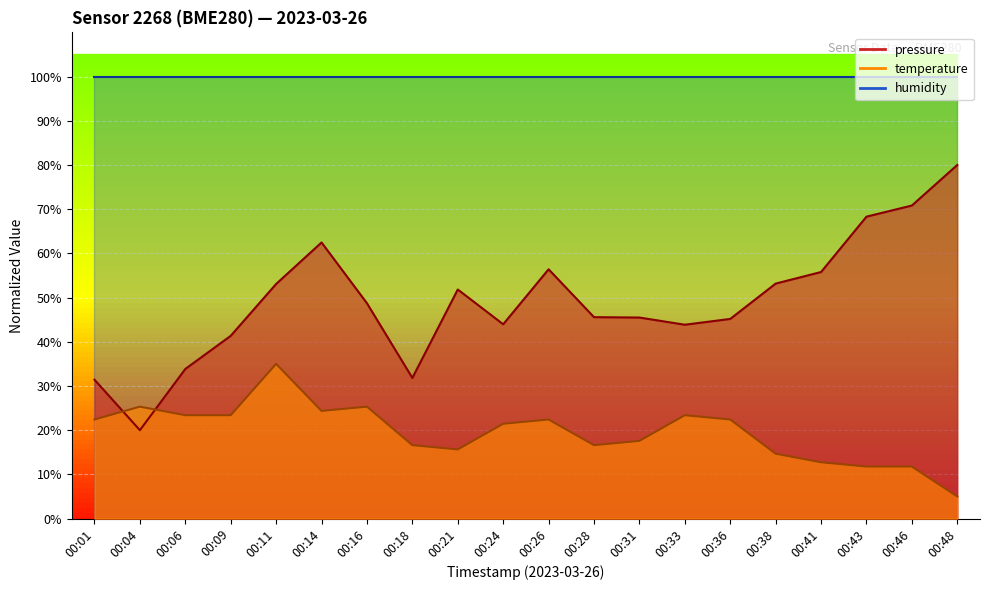

What is the sum of all temperature values?

391.3